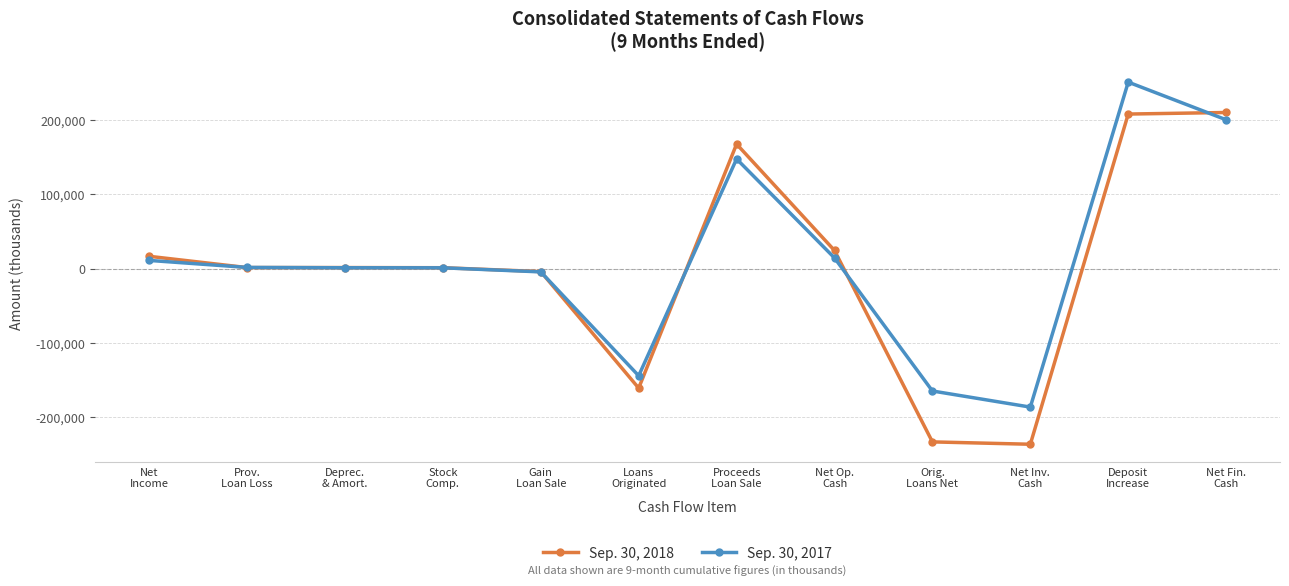

What is the value of the Sep. 30, 2017 point at the 9th from the left?

-165160